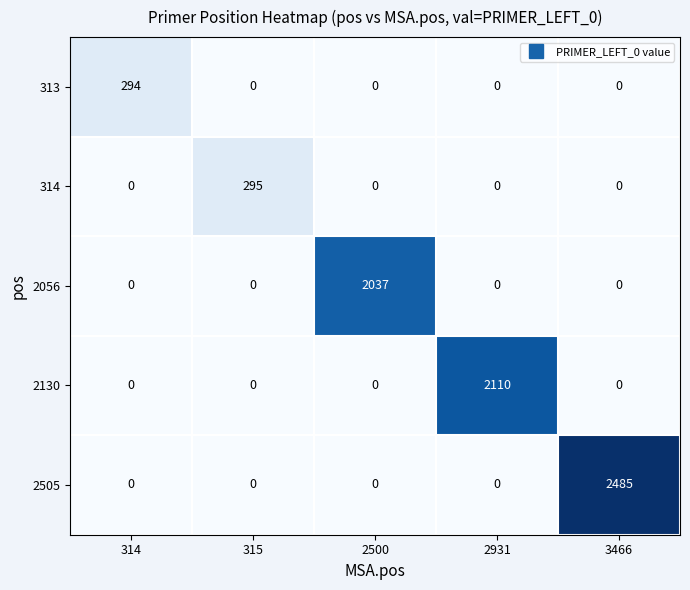

True or false: 313 has a value of 0 at 315.

True